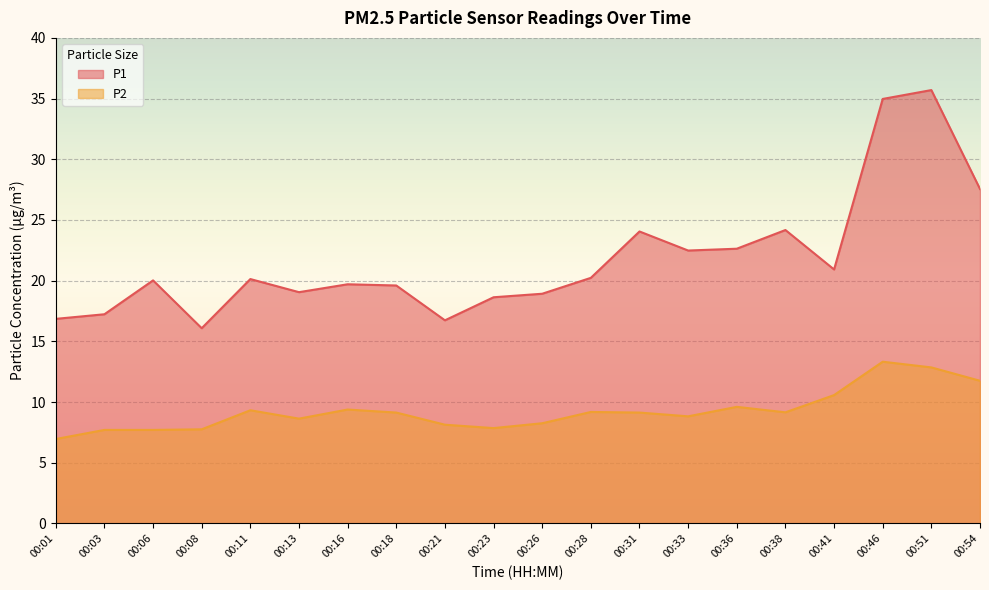

How many lines are shown in the chart?

2